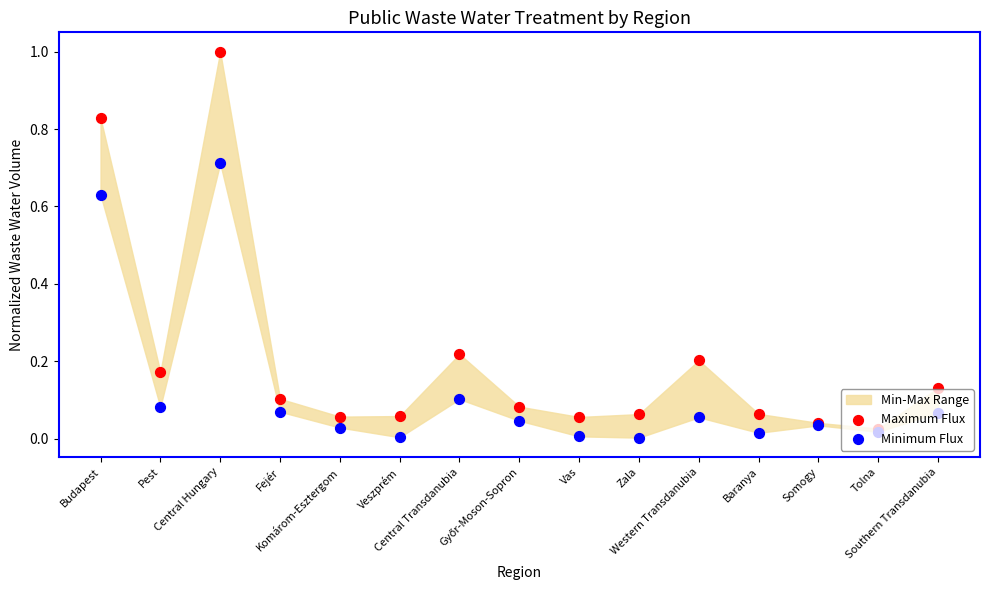

Which series has the largest total across all categories?

Maximum Flux